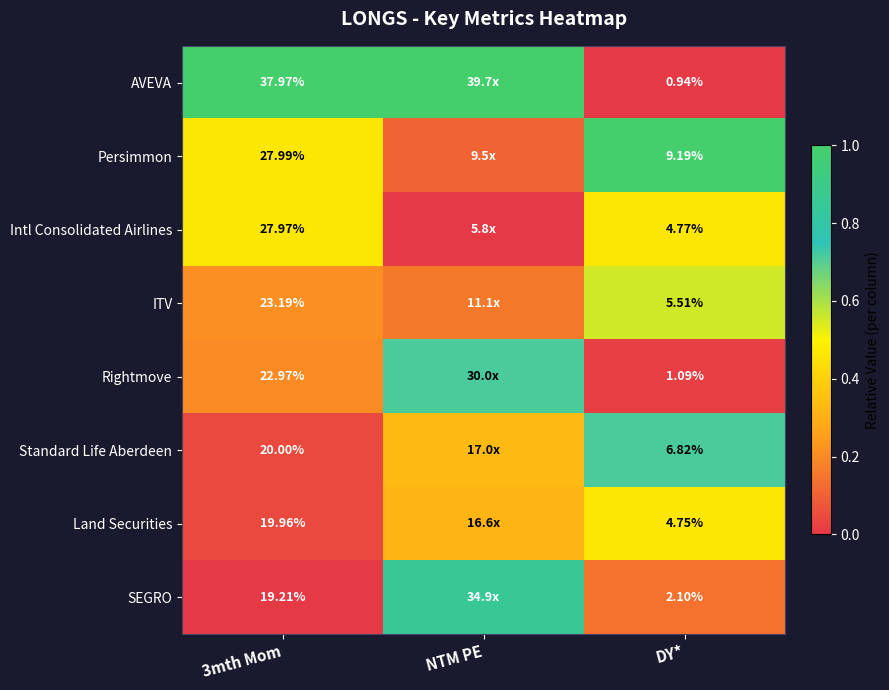

Between 3mth Mom and DY*, which series saw the biggest shift?

AVEVA